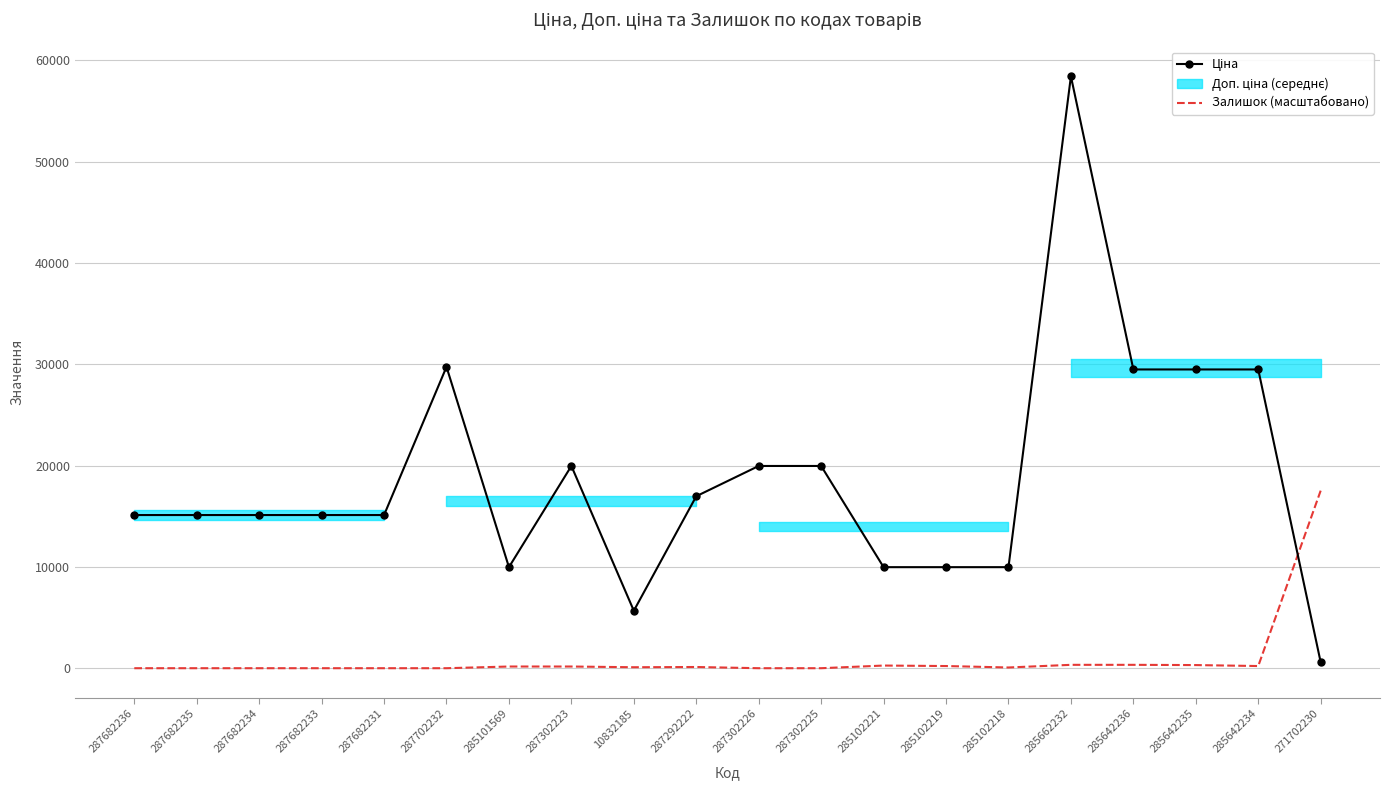

Which category has the highest value in the Ціна series?

285662232